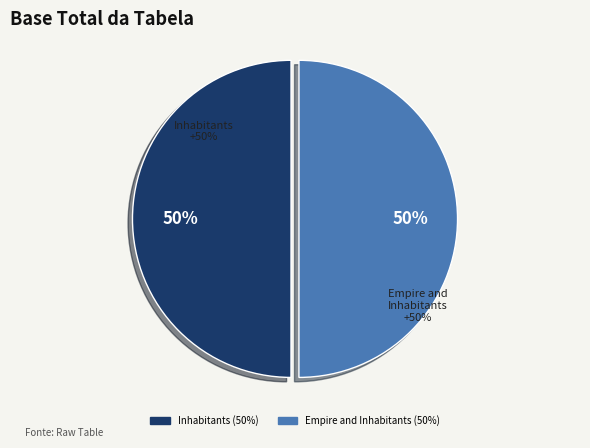

To the nearest percent, what is the combined percentage of Empire and Inhabitants and Inhabitants?

100%